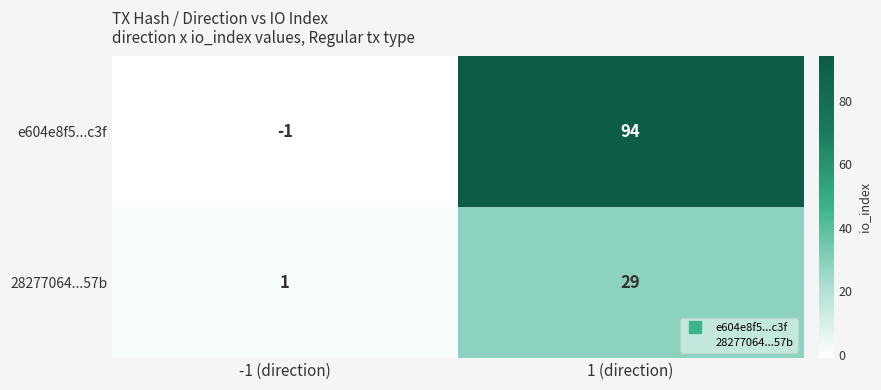

The 28277064...57b series shows 29 at 1 (direction). True or false?

True